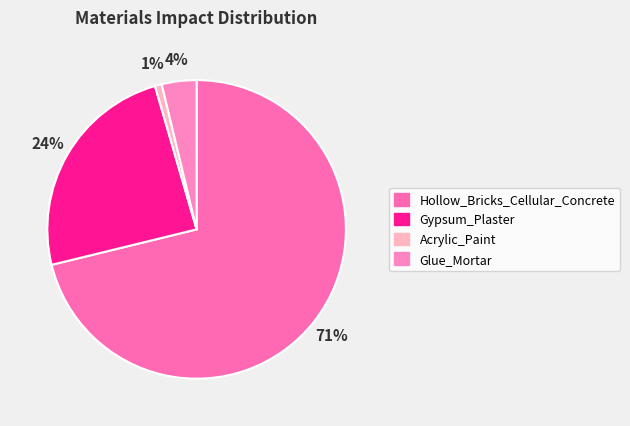

To the nearest percent, what is the average slice percentage?

25%